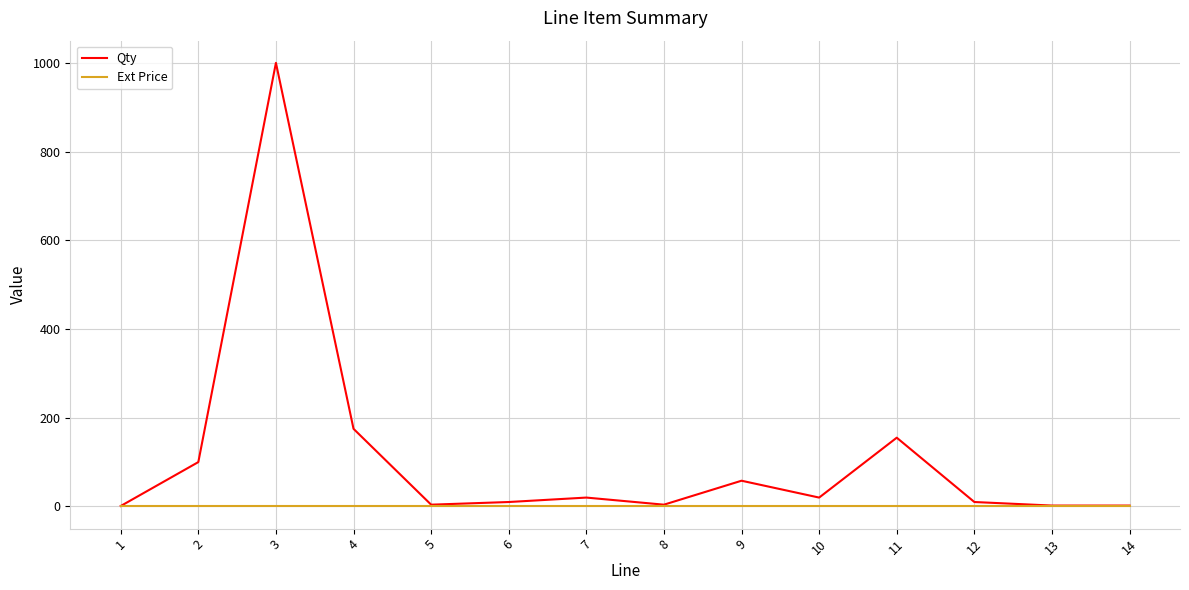

Which series has the largest range (max minus min)?

Qty